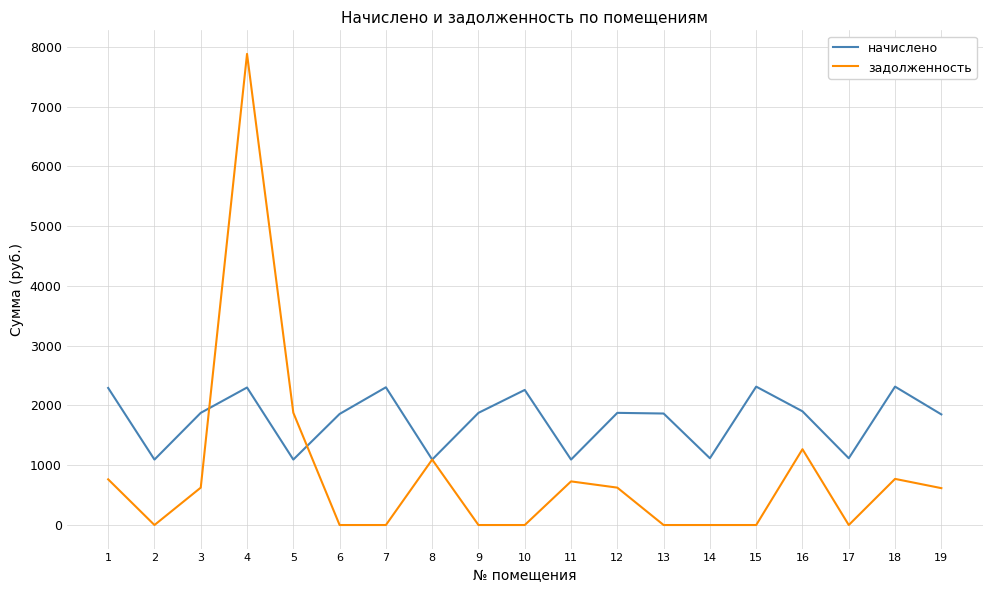

What is the sum of all задолженность values?

16258.8